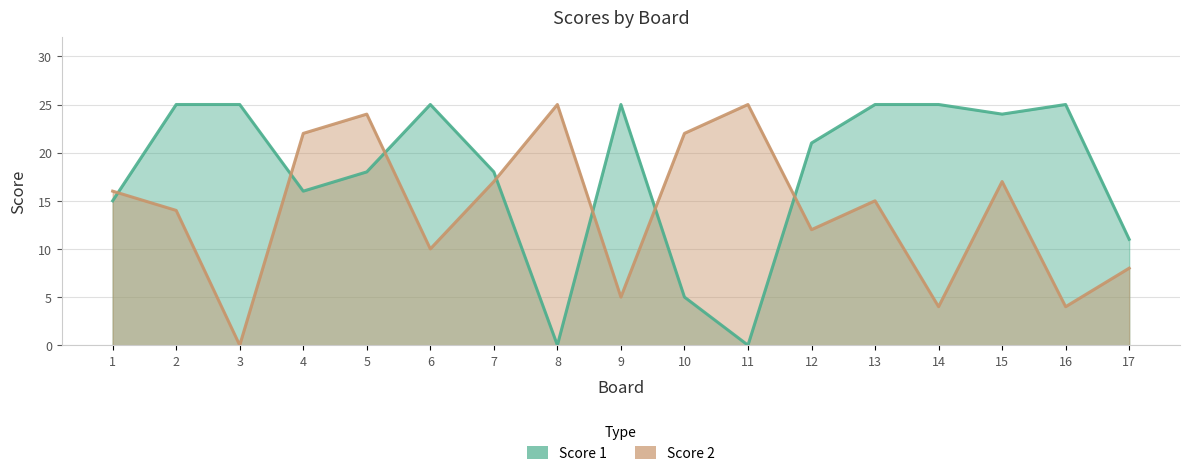

What is the total value across all series at 2?

39